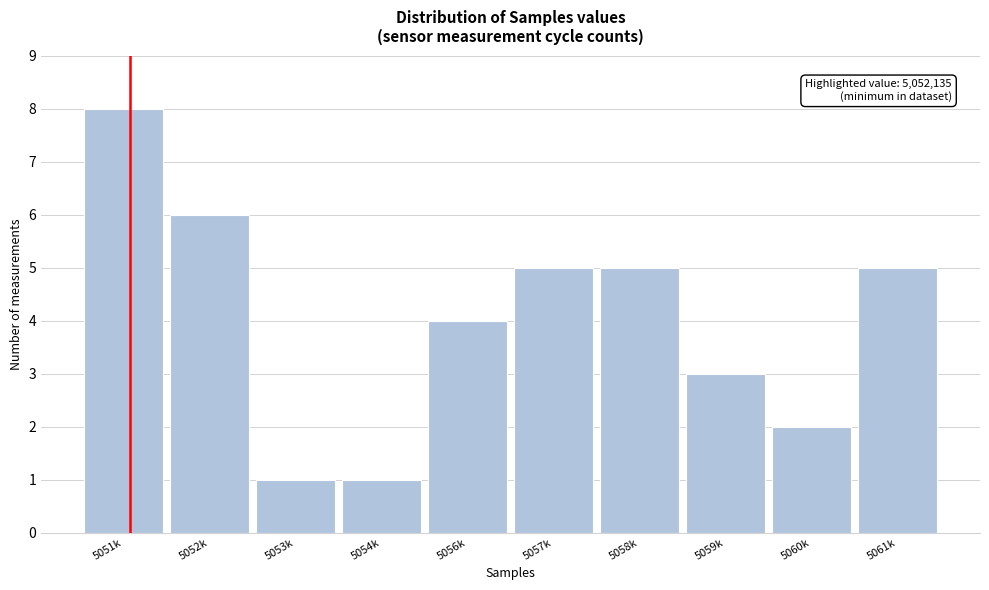

Reading right to left, list all the values displayed in this chart.

5061k=5	5060k=2	5059k=3	5058k=5	5057k=5	5056k=4	5054k=1	5053k=1	5052k=6	5051k=8